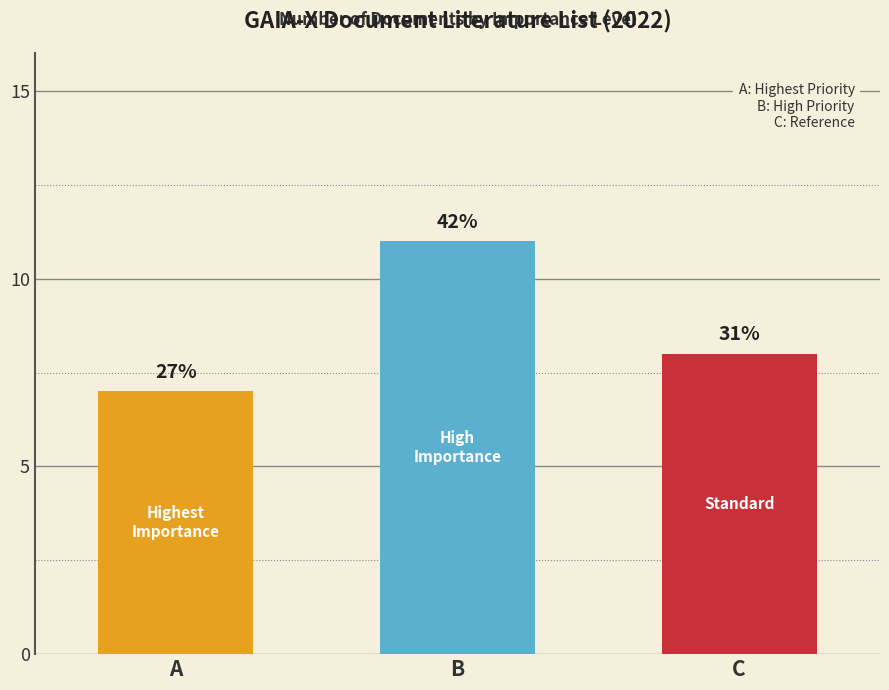

Where does the data first go above 8?

B